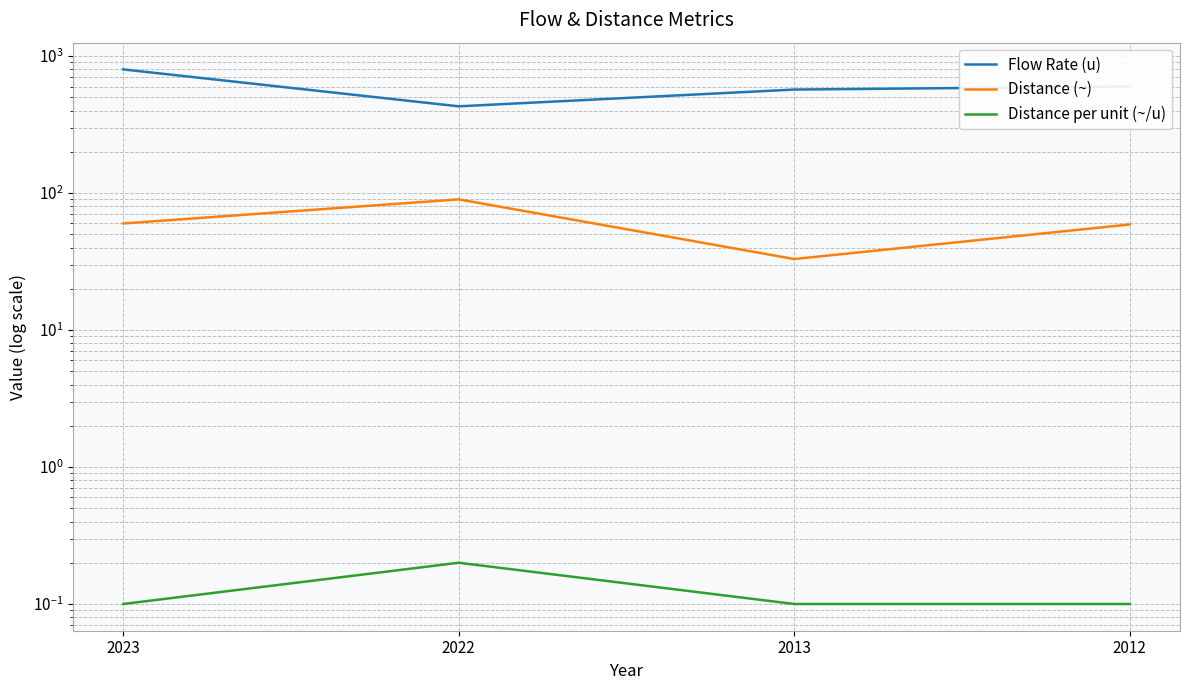

How many lines are shown in the chart?

3